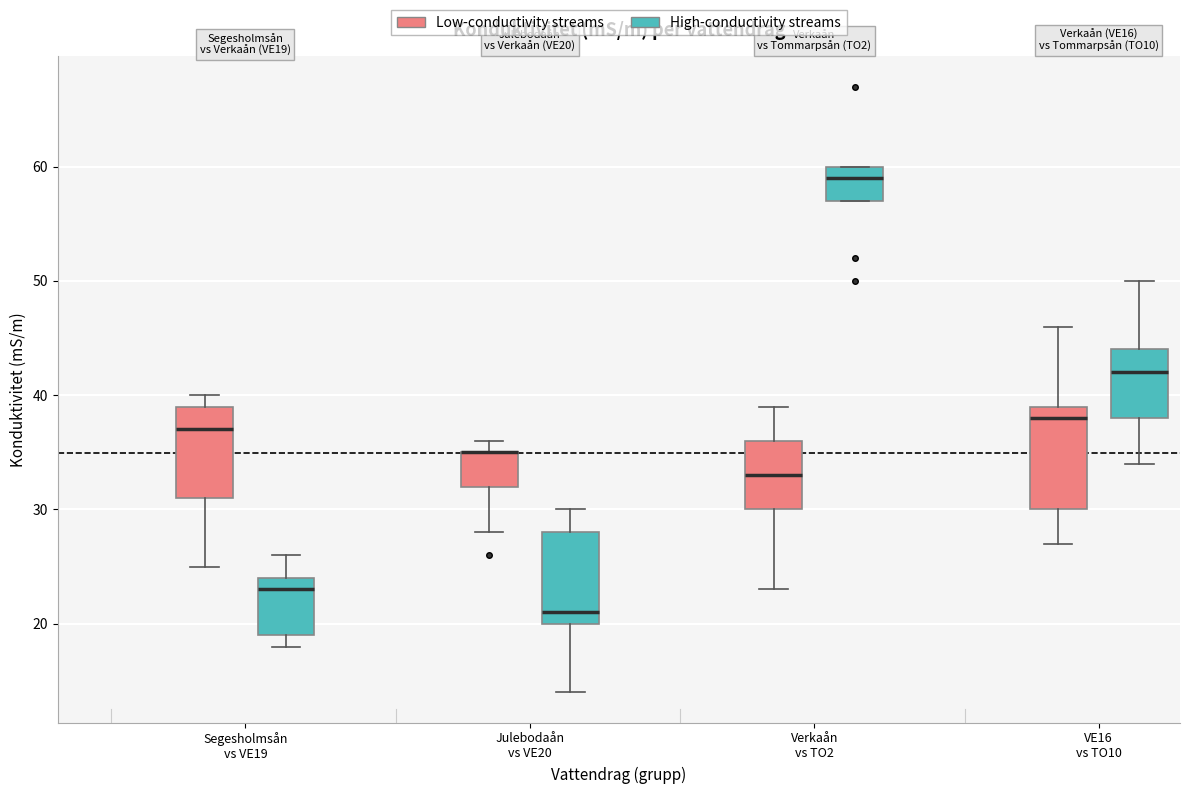

Reading left to right, transcribe this box plot: for each box, give where its median line is, the range the box spans, and where its two whiskers end, as read against the y-axis. The values are not printed on the chart, so give them approximately, as read against the axis.

Segesholmsån vs VE19 (Low-conductivity streams): median 37, box 31 to 39, whiskers 25 to 40
Segesholmsån vs VE19 (High-conductivity streams): median 23, box 19 to 24, whiskers 18 to 26
Julebodaån vs VE20 (Low-conductivity streams): median 35 (drawn on the box's upper edge), box 32 to 35, whiskers 28 to 36
Julebodaån vs VE20 (High-conductivity streams): median 21, box 20 to 28, whiskers 14 to 30
Verkaån vs TO2 (Low-conductivity streams): median 33, box 30 to 36, whiskers 23 to 39
Verkaån vs TO2 (High-conductivity streams): median 59, box 57 to 60, whiskers 57 to 60
VE16 vs TO10 (Low-conductivity streams): median 38, box 30 to 39, whiskers 27 to 46
VE16 vs TO10 (High-conductivity streams): median 42, box 38 to 44, whiskers 34 to 50